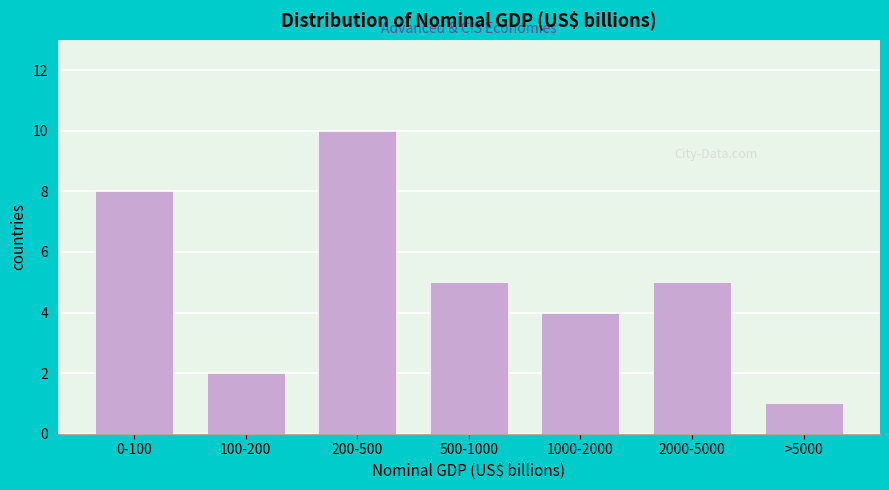

Reading left to right, list all the values displayed in this chart.

8	2	10	5	4	5	1